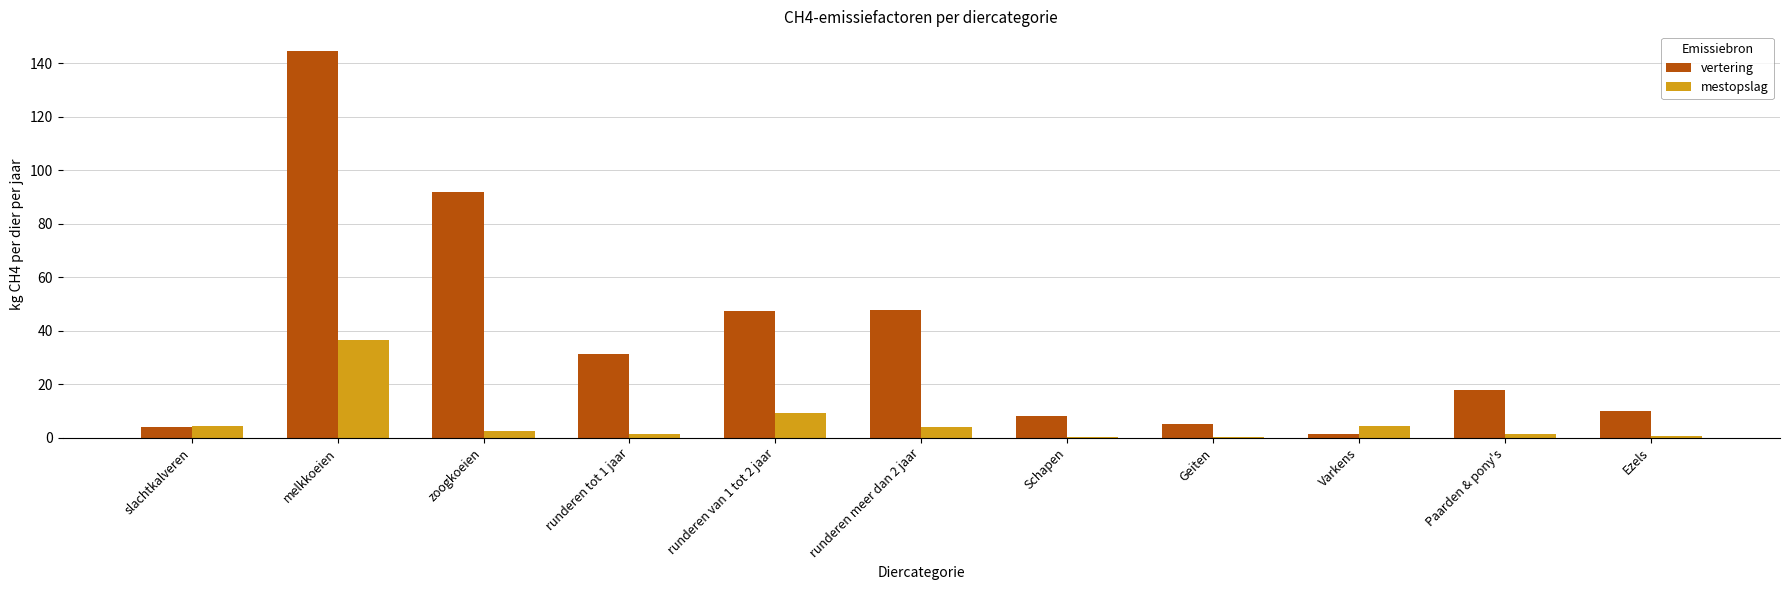

The value of vertering at Geiten is 5.0. True or false?

True